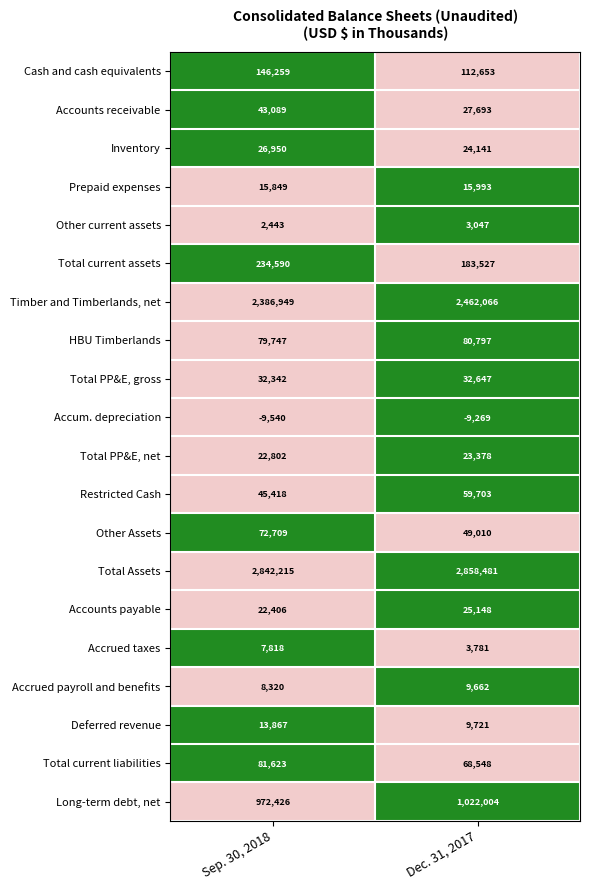

Which series has the largest total across all categories?

Total Assets